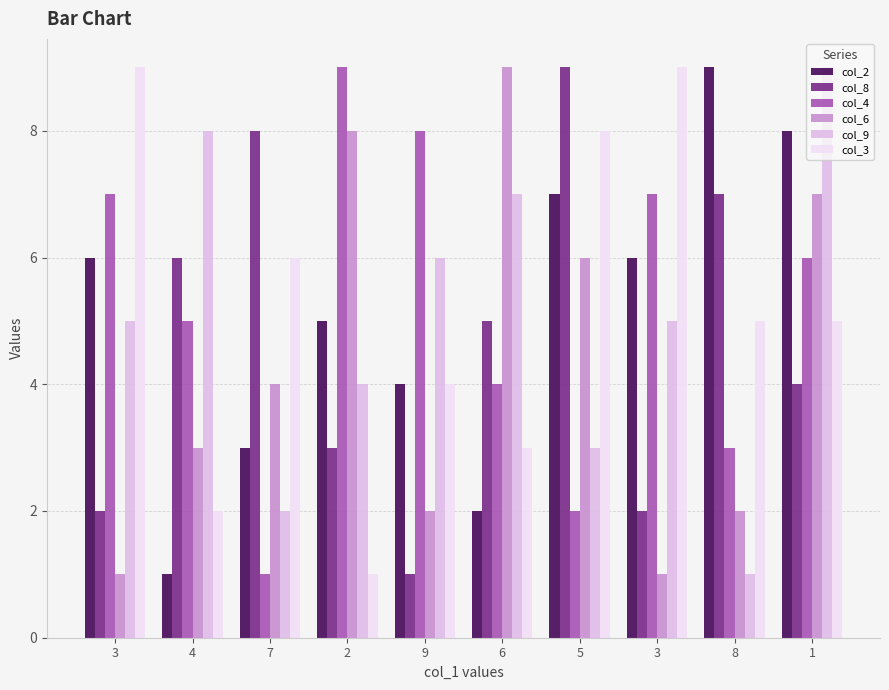

Reading right to left, what are all the values shown in this chart?

col_2: 8	9	6	7	2	4	5	3	1	6
col_8: 4	7	2	9	5	1	3	8	6	2
col_4: 6	3	7	2	4	8	9	1	5	7
col_6: 7	2	1	6	9	2	8	4	3	1
col_9: 9	1	5	3	7	6	4	2	8	5
col_3: 5	5	9	8	3	4	1	6	2	9